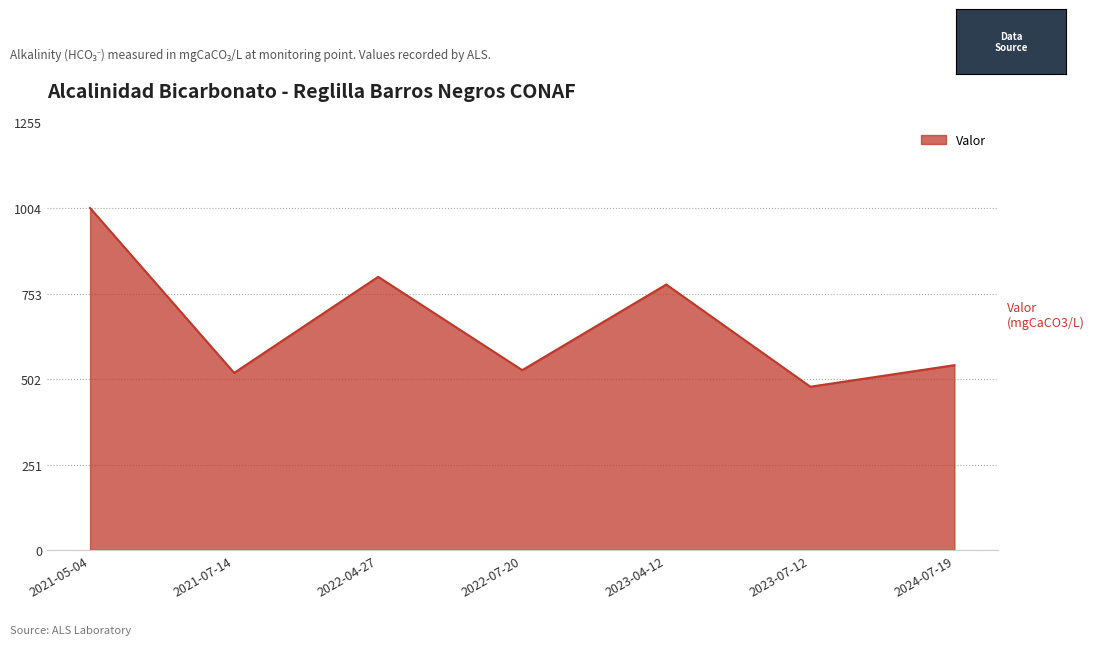

What is the sum of all values?

4655.4